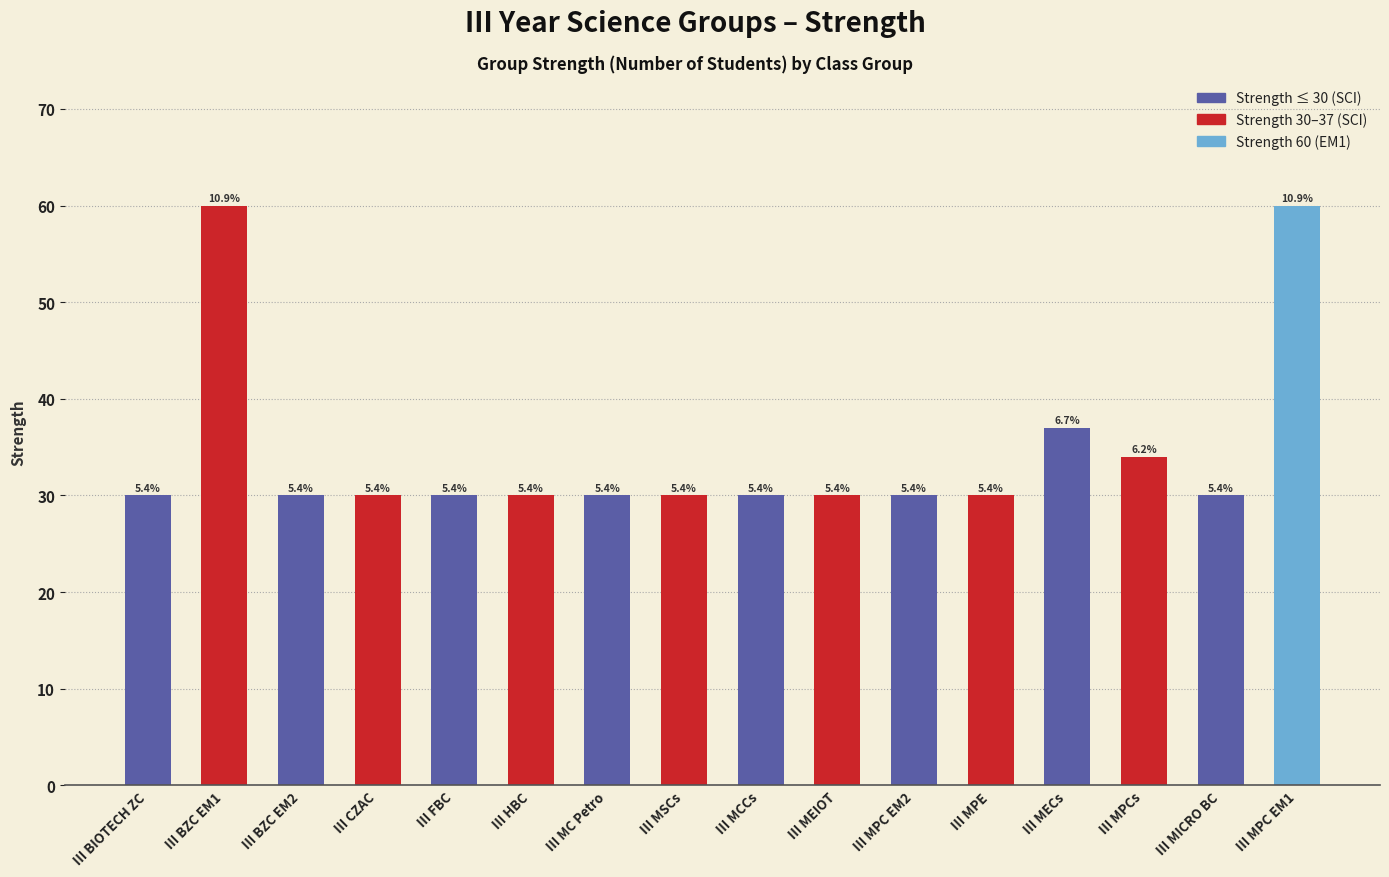

What is the value of the 10th bar from the left?

30